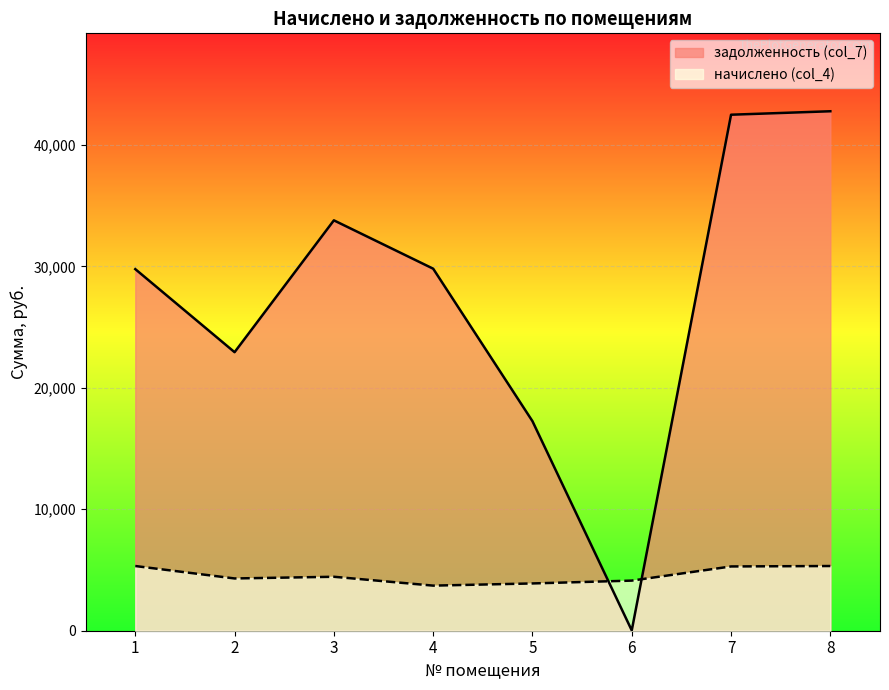

The value of задолженность (col_7) at 6 is 25.5. True or false?

True